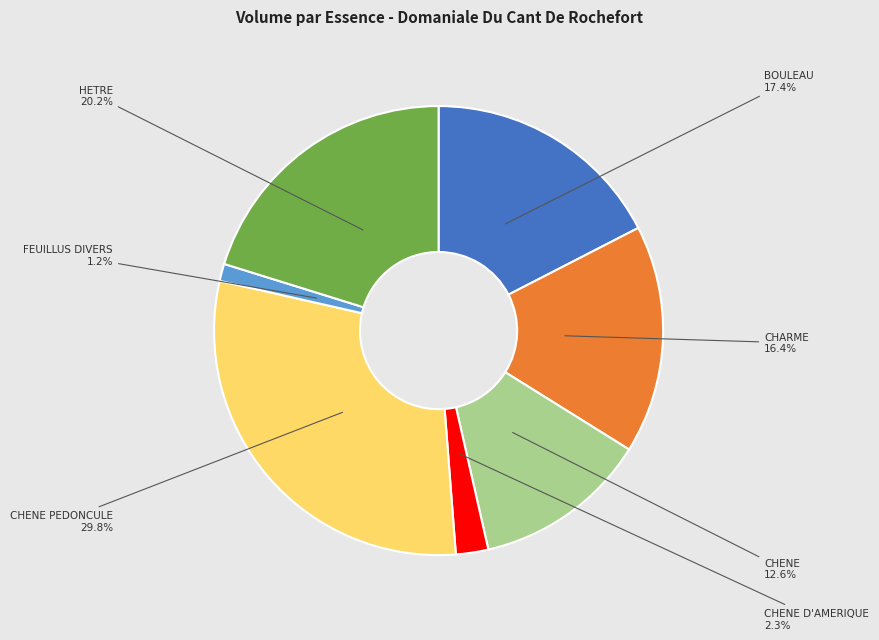

Does any single category account for the majority?

No